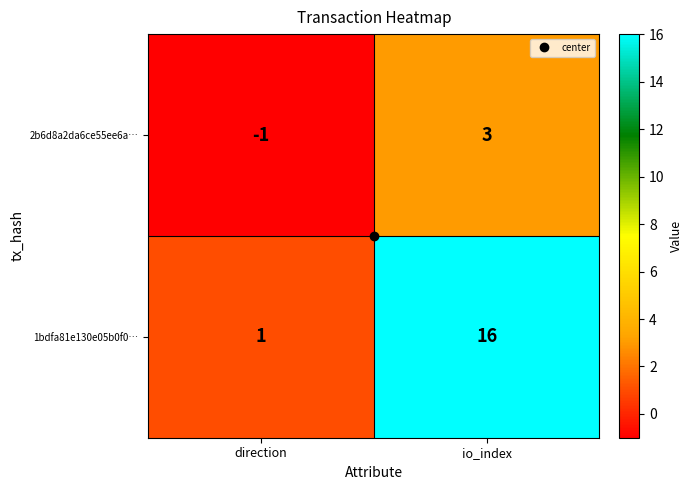

Where is 2b6d8a2da6ce55ee6a… nearest to the value 1?

direction